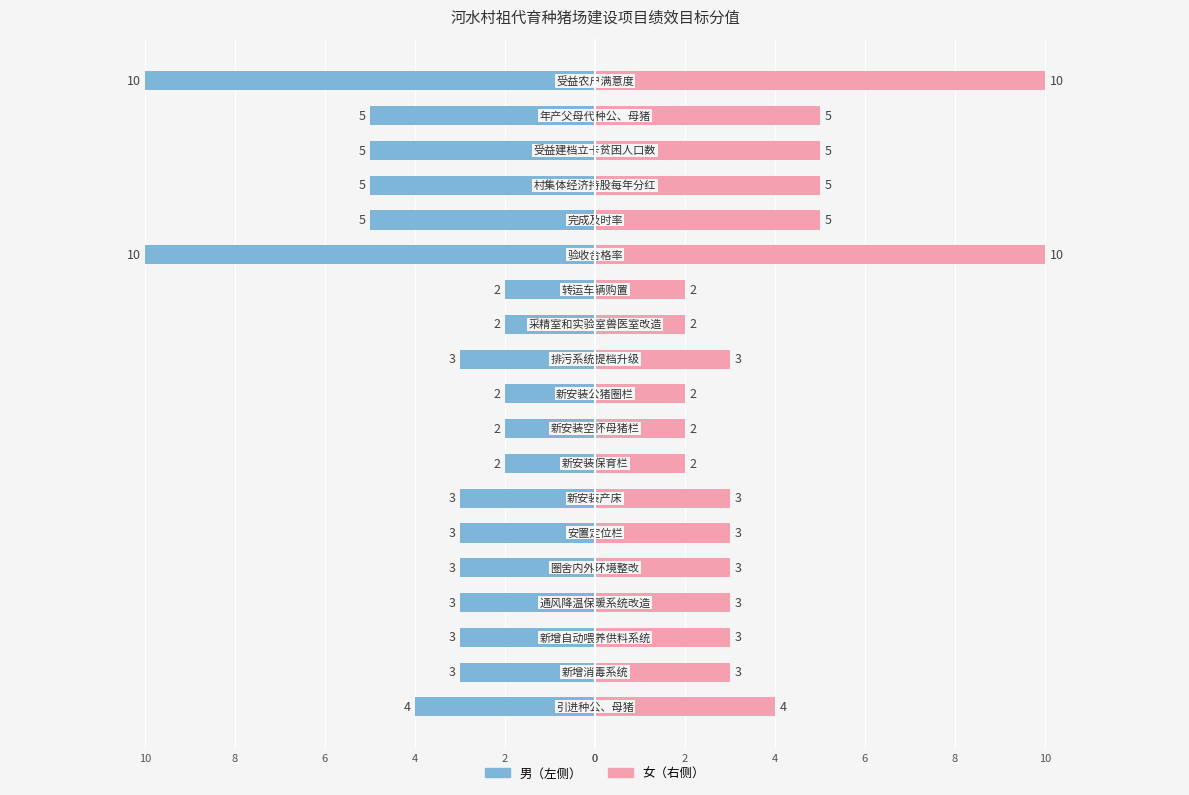

How many bars are there in each group?

2